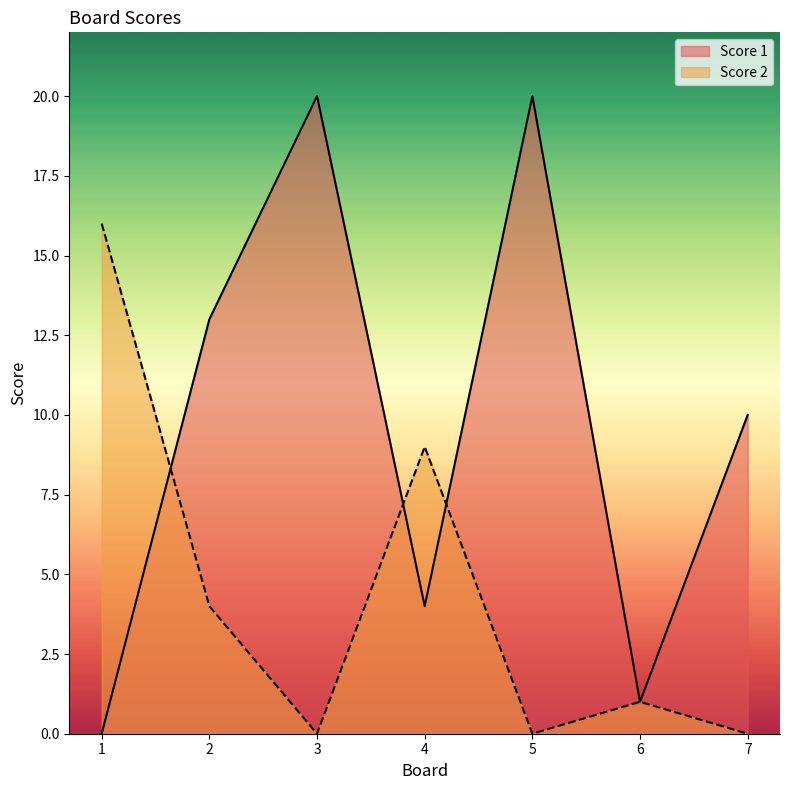

At how many categories does at least one series exceed 15?

3